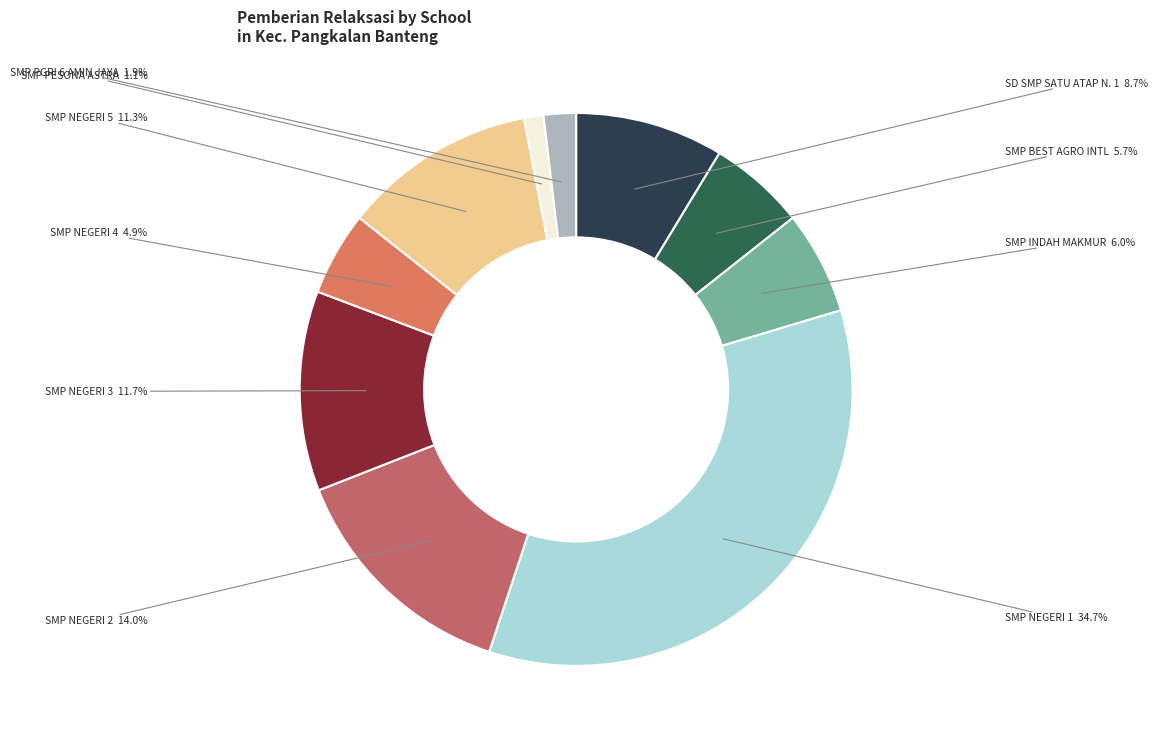

Which slice is the smallest?

SMP PESONA ASTRA